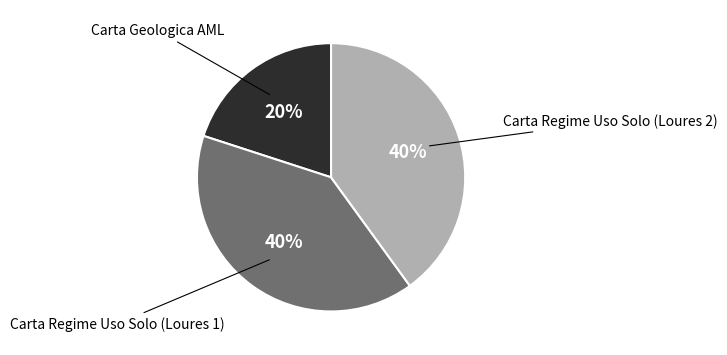

Is there any slice that represents more than half of the pie?

No